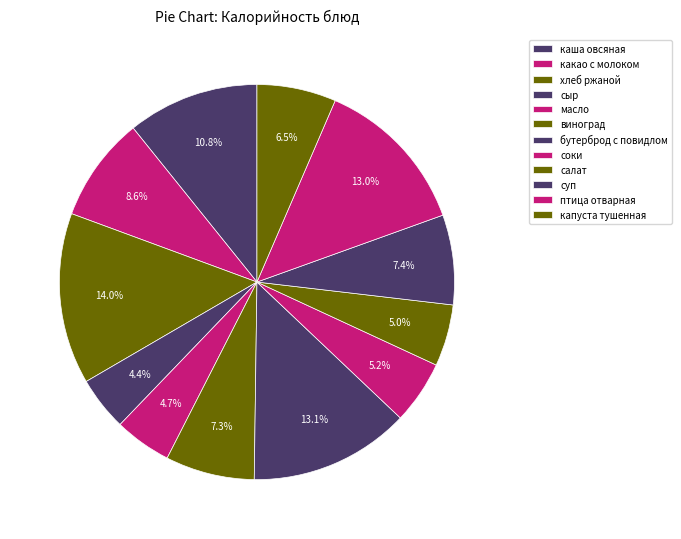

To the nearest percent, what percentage of the pie is капуста тушенная?

6%